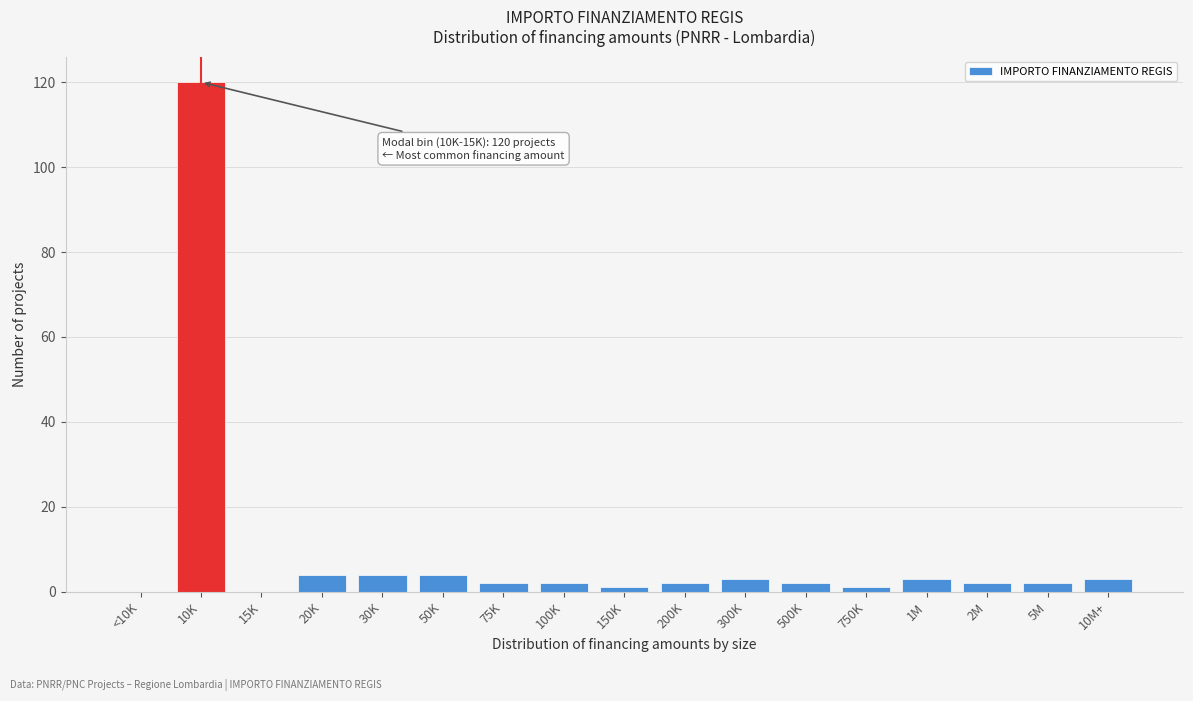

Reading left to right, what are all the values shown in this chart?

<10K=0	10K=120	15K=0	20K=4	30K=4	50K=4	75K=2	100K=2	150K=1	200K=2	300K=3	500K=2	750K=1	1M=3	2M=2	5M=2	10M+=3